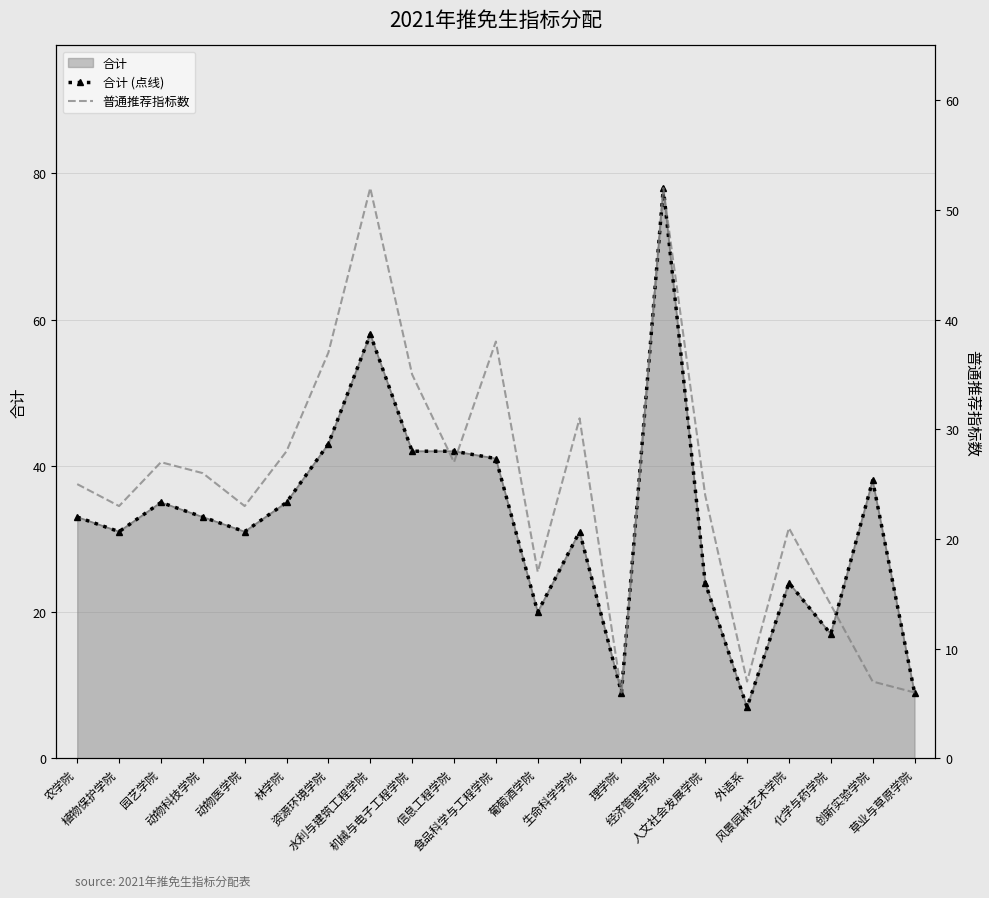

What is the difference between the highest and lowest values at 水利与建筑工程学院?

6